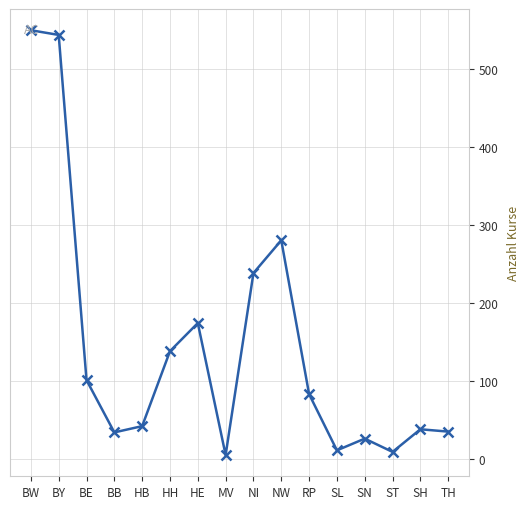

Approximately how many times larger is the value at SH compared to ST?

4.2